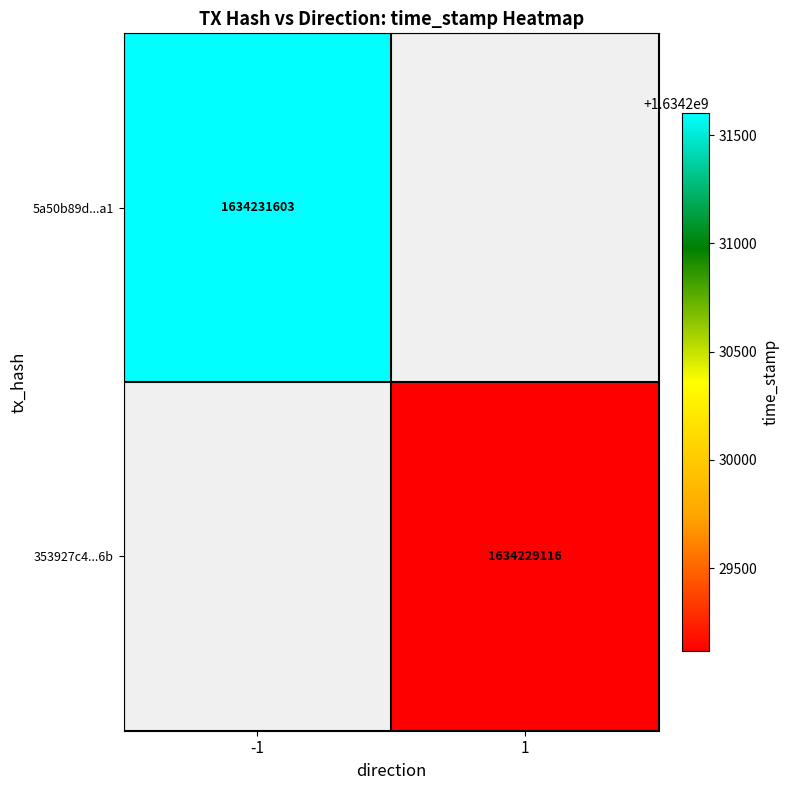

The value of 353927c4...6b at 1 is 1634229116. True or false?

True